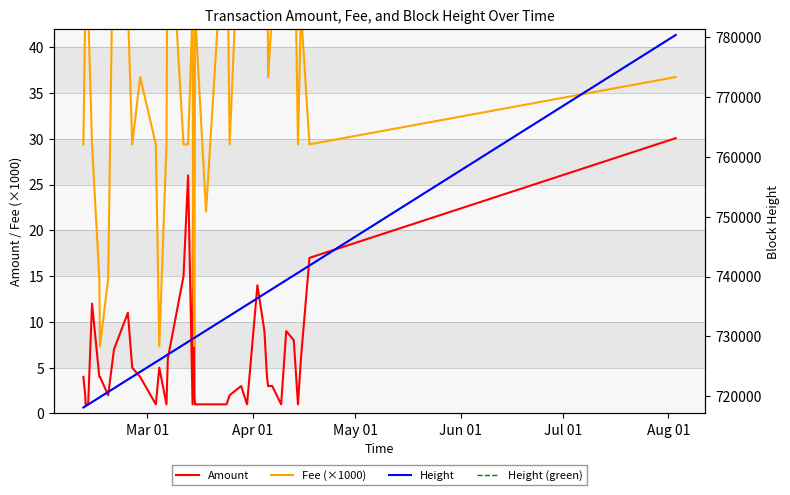

What is the maximum value shown in the chart?

780415.0